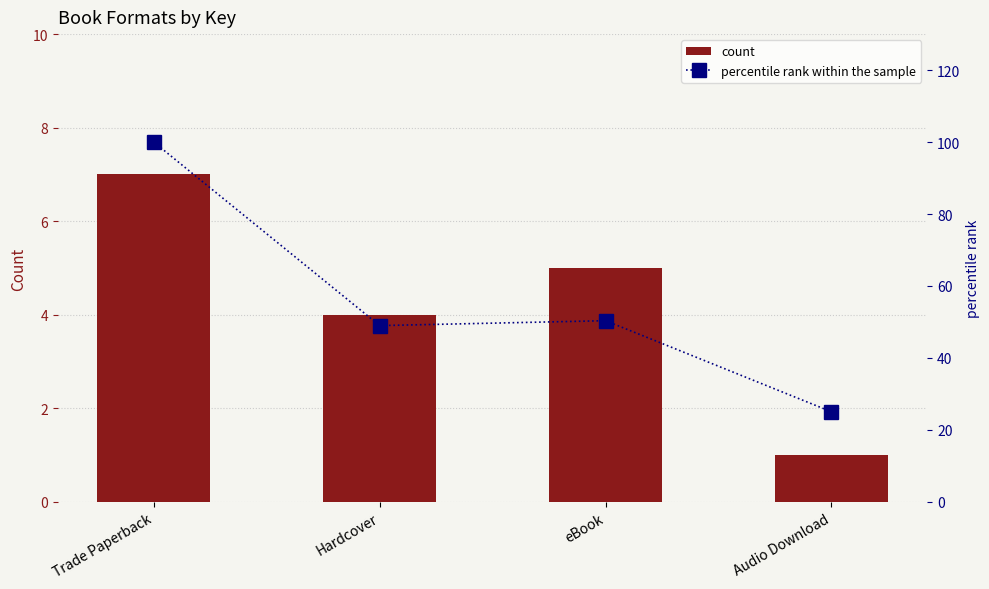

The percentile rank within the sample series shows 90.3 at eBook. True or false?

False